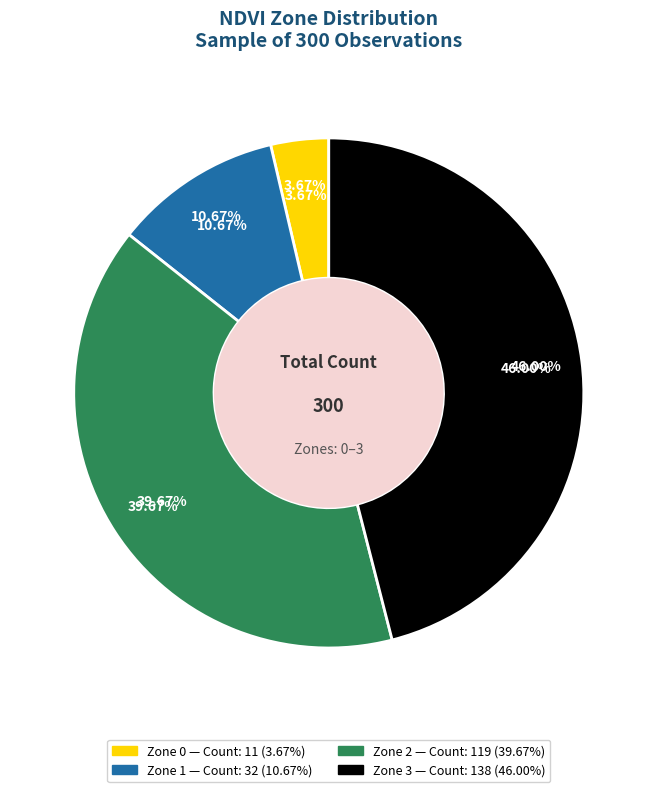

Between Zone 2 and Zone 0, which is larger?

Zone 2